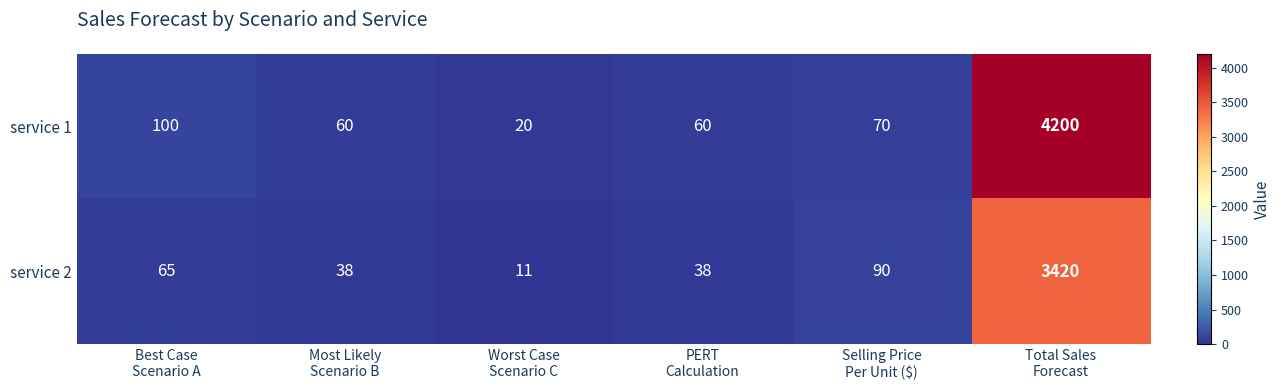

List the series in order of their overall mean, lowest first.

service 2, service 1